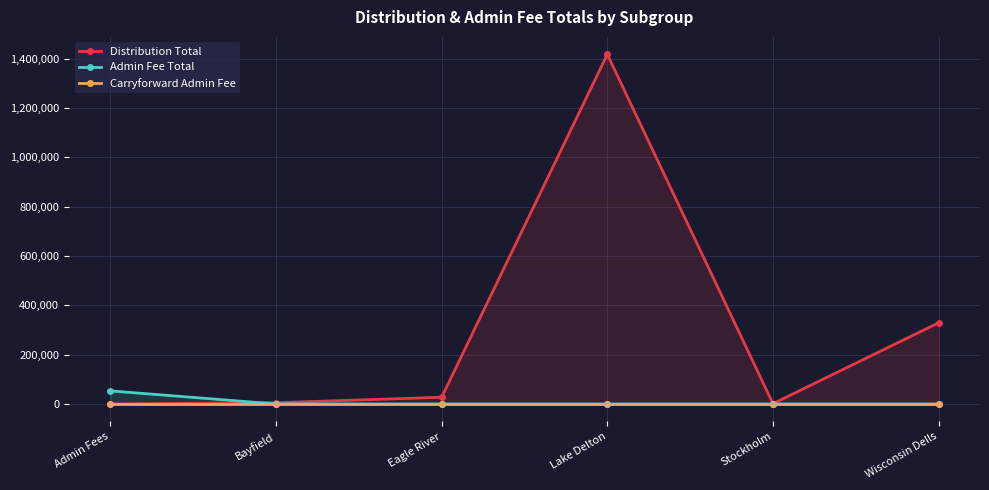

True or false: Carryforward Admin Fee and Admin Fee Total cross at least once.

False